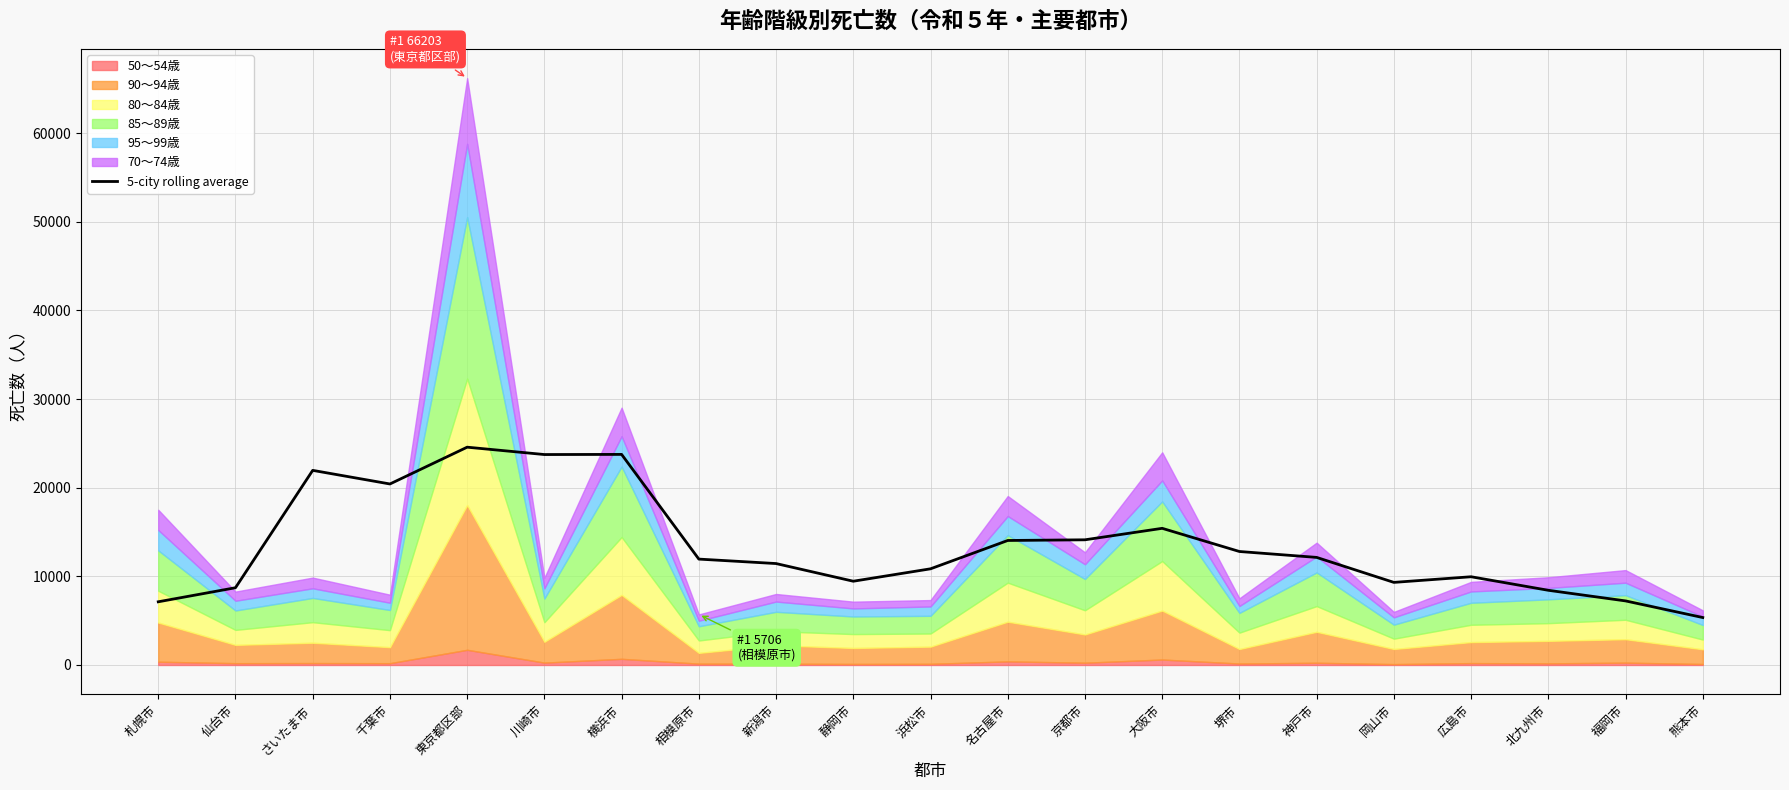

What is the value of the 5th point from the left?

24573.0